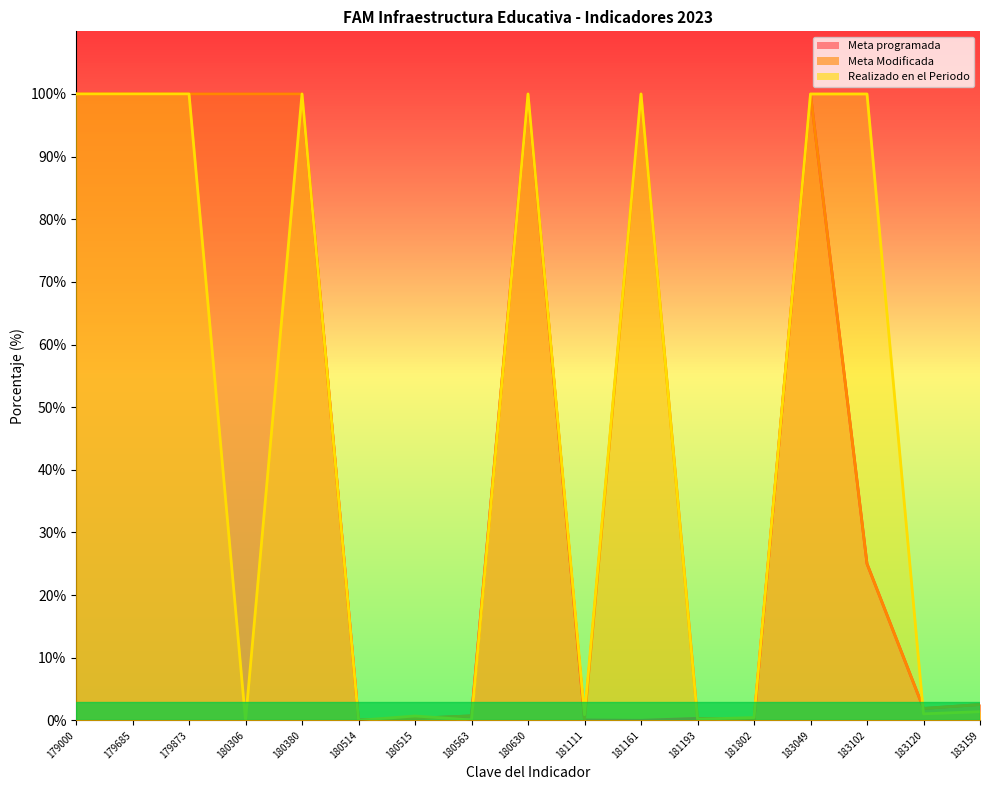

At how many categories does at least one series exceed 92?

9